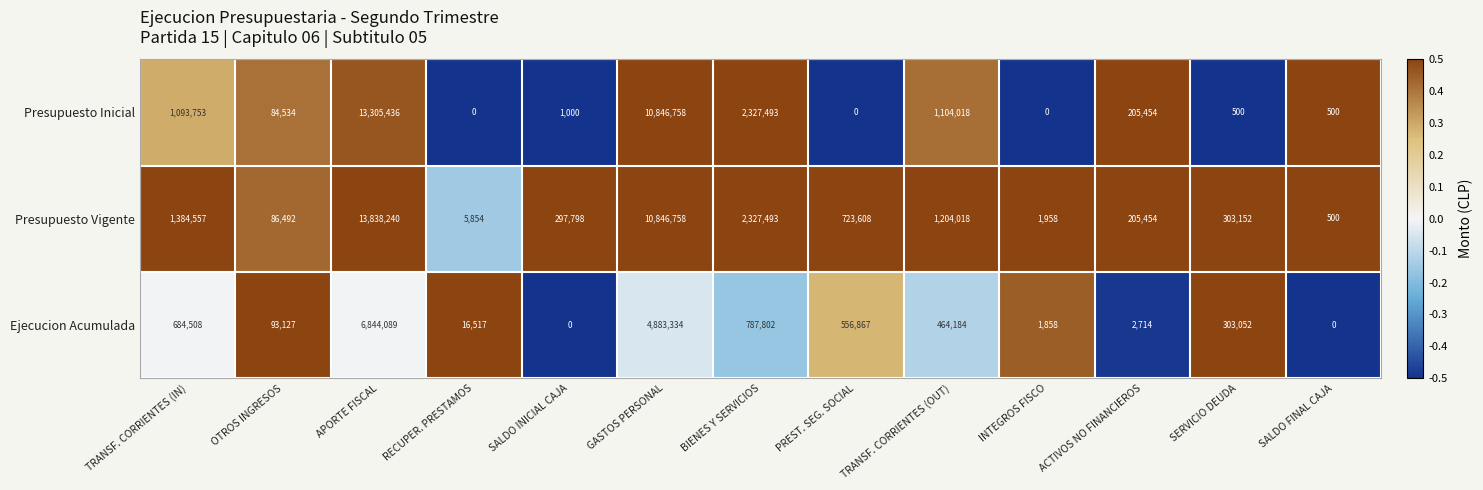

List the series in order of their peak value, lowest first.

Ejecucion Acumulada, Presupuesto Inicial, Presupuesto Vigente